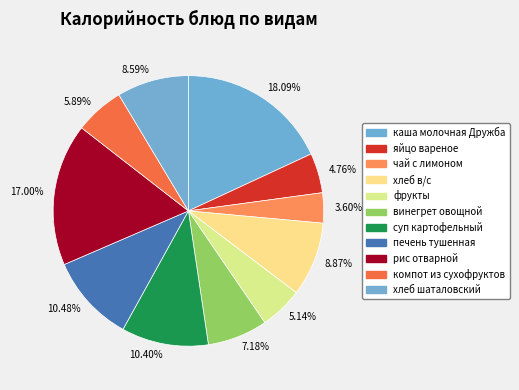

To the nearest percent, what is the combined percentage of винегрет овощной and суп картофельный?

18%